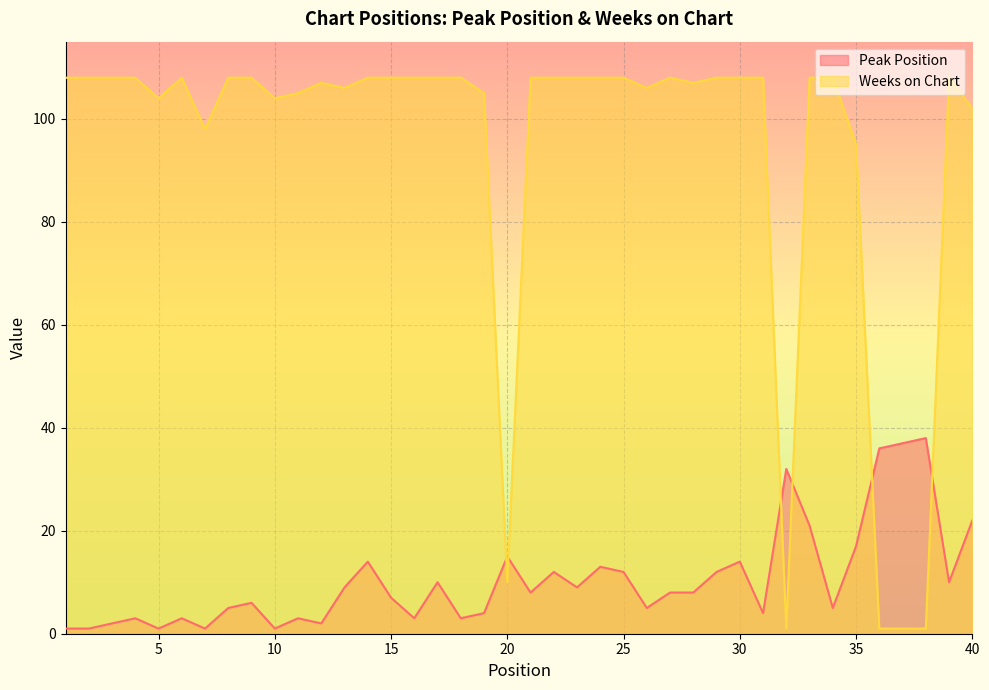

What is the highest value of the Weeks on Chart series?

108